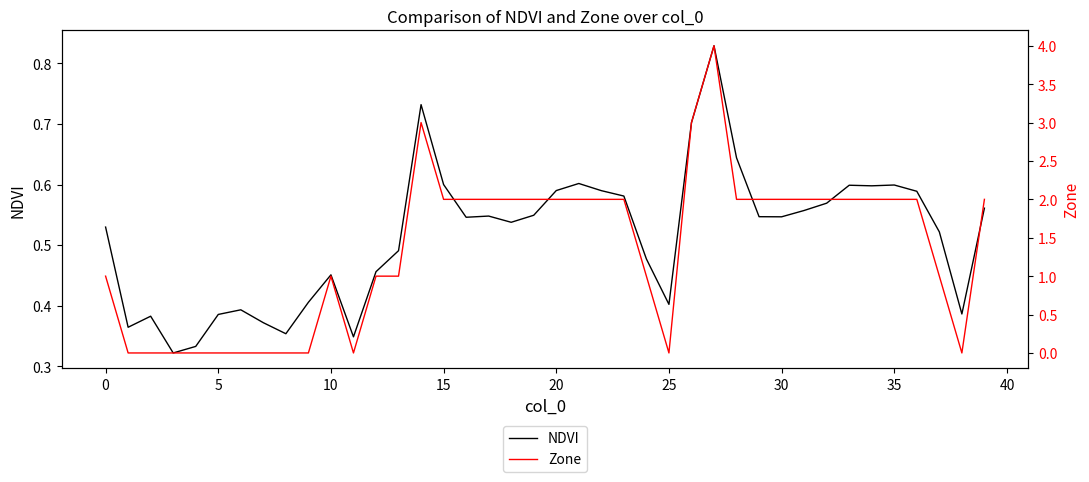

Reading left to right, extract all data points from this chart.

NDVI: 0.5	0.4	0.4	0.3	0.3	0.4	0.4	0.4	0.4	0.4	0.5	0.3	0.5	0.5	0.7	0.6	0.5	0.5	0.5	0.5	0.6	0.6	0.6	0.6	0.5	0.4	0.7	0.8	0.6	0.5	0.5	0.6	0.6	0.6	0.6	0.6	0.6	0.5	0.4	0.6
Zone: 1.0	0.0	0.0	0.0	0.0	0.0	0.0	0.0	0.0	0.0	1.0	0.0	1.0	1.0	3.0	2.0	2.0	2.0	2.0	2.0	2.0	2.0	2.0	2.0	1.0	0.0	3.0	4.0	2.0	2.0	2.0	2.0	2.0	2.0	2.0	2.0	2.0	1.0	0.0	2.0